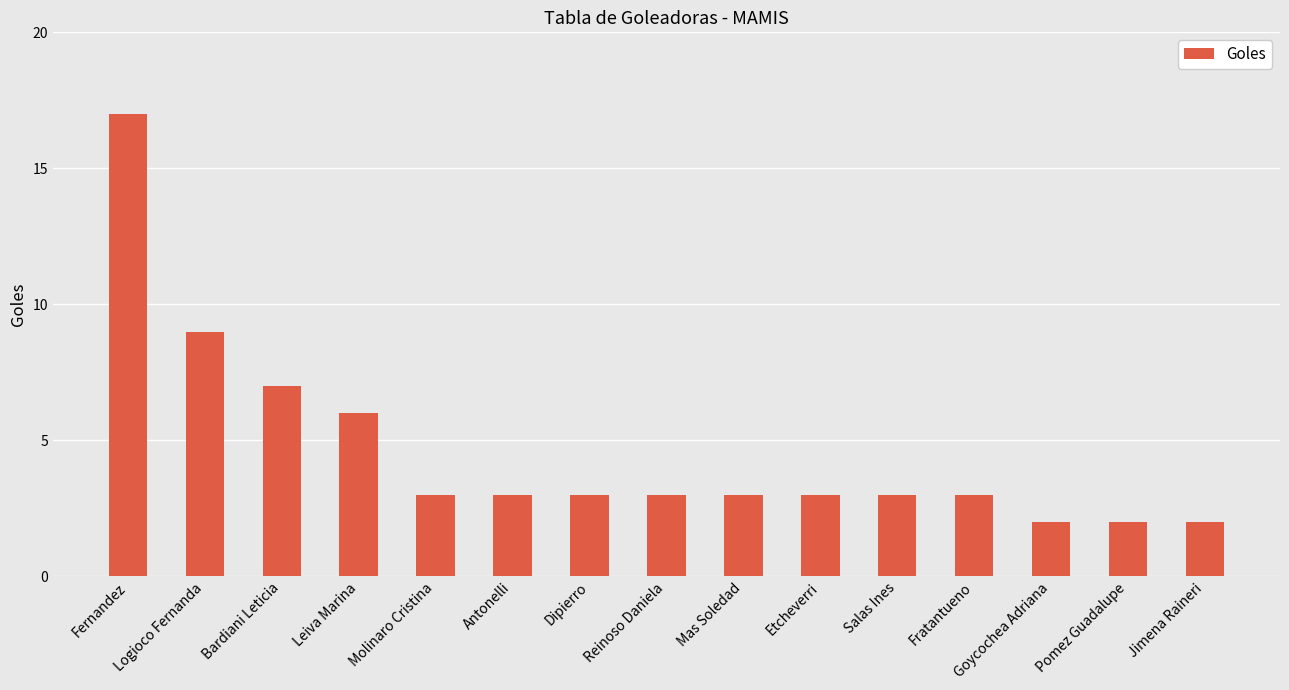

What is the maximum value shown in the chart?

17